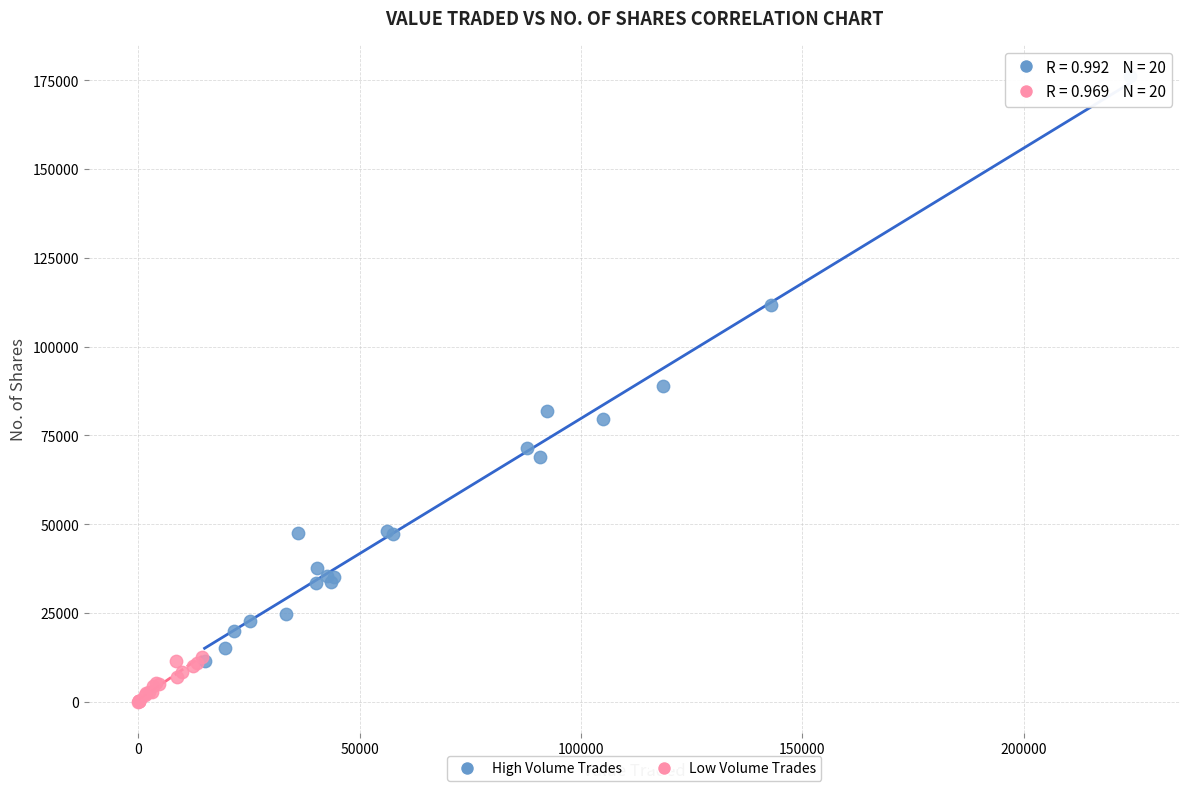

Which series has the widest spread of Y values?

High Volume Trades